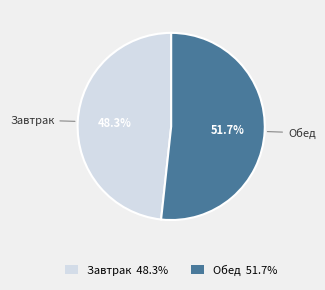

How many segments does this pie chart have?

2